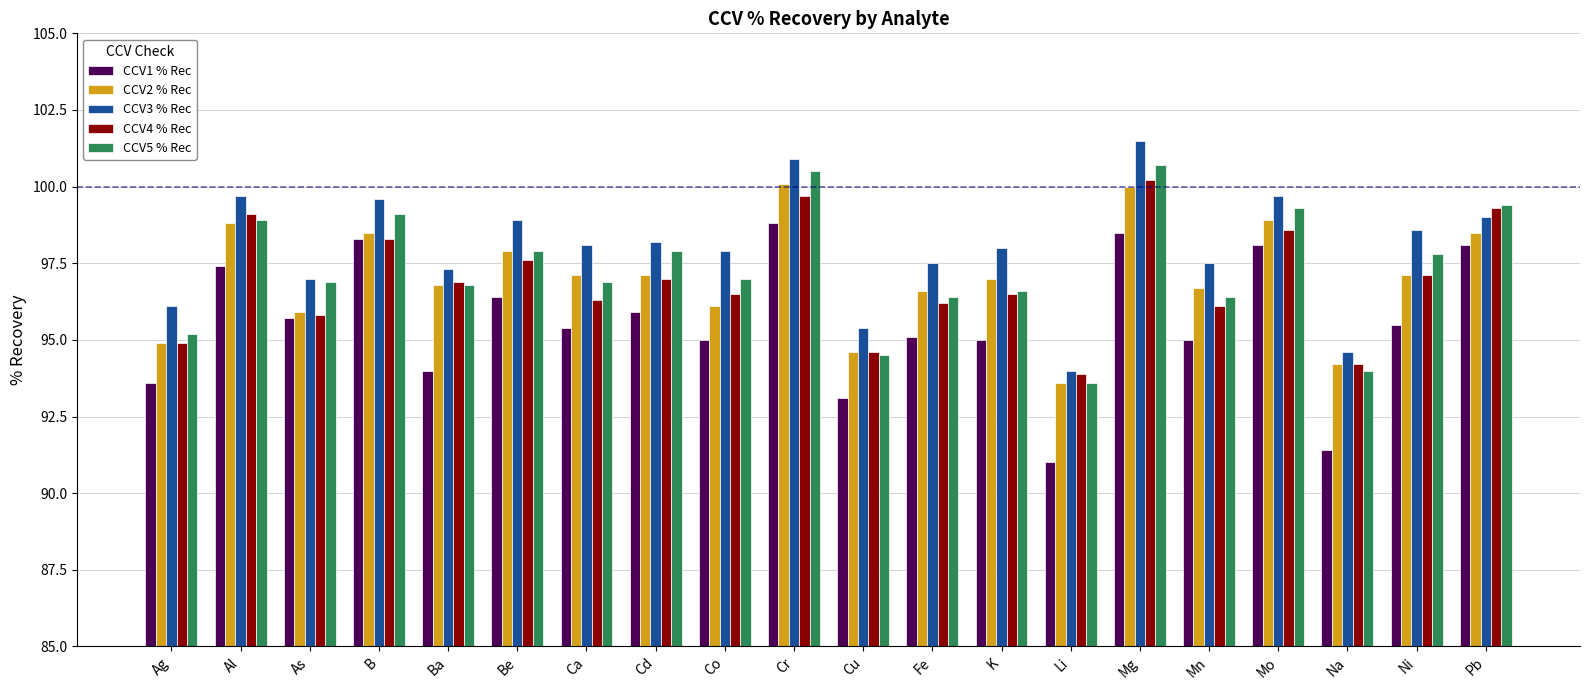

What is the difference between the maximum and minimum values in the CCV4 % Rec series?

6.3